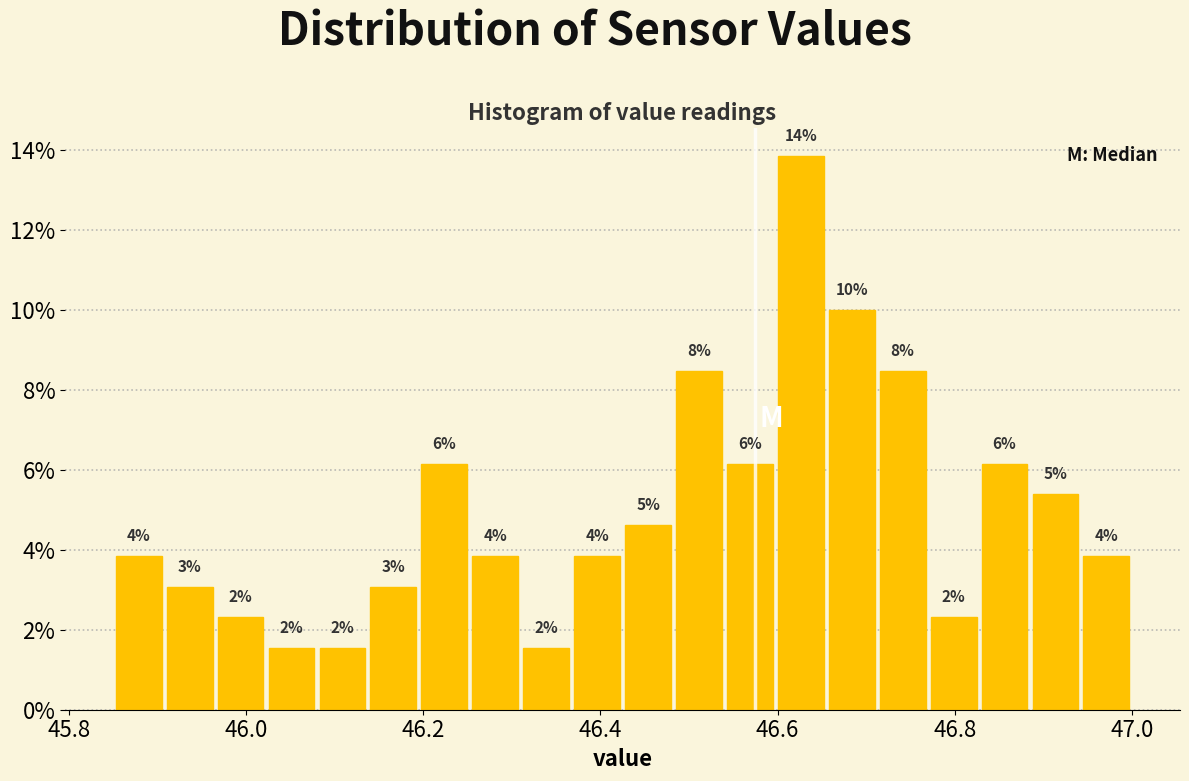

Around what value on the x-axis is the tallest bar? Give the approximate position of its centre, as read against the axis.

46.62